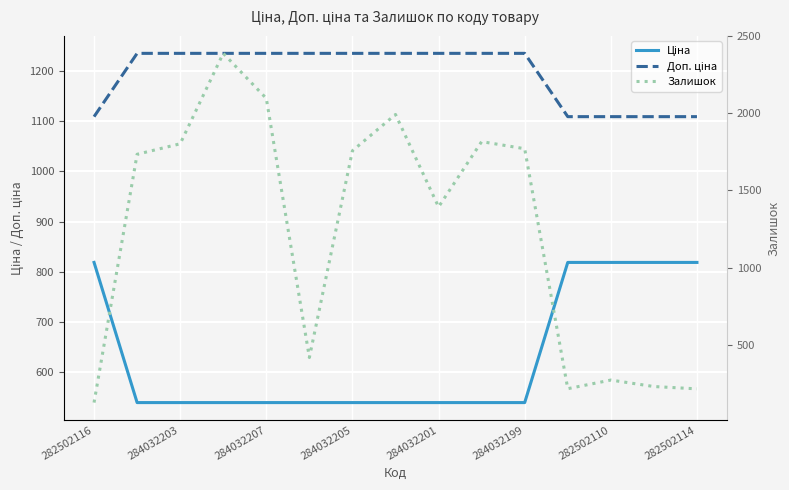

What is the smallest value displayed?

125.0